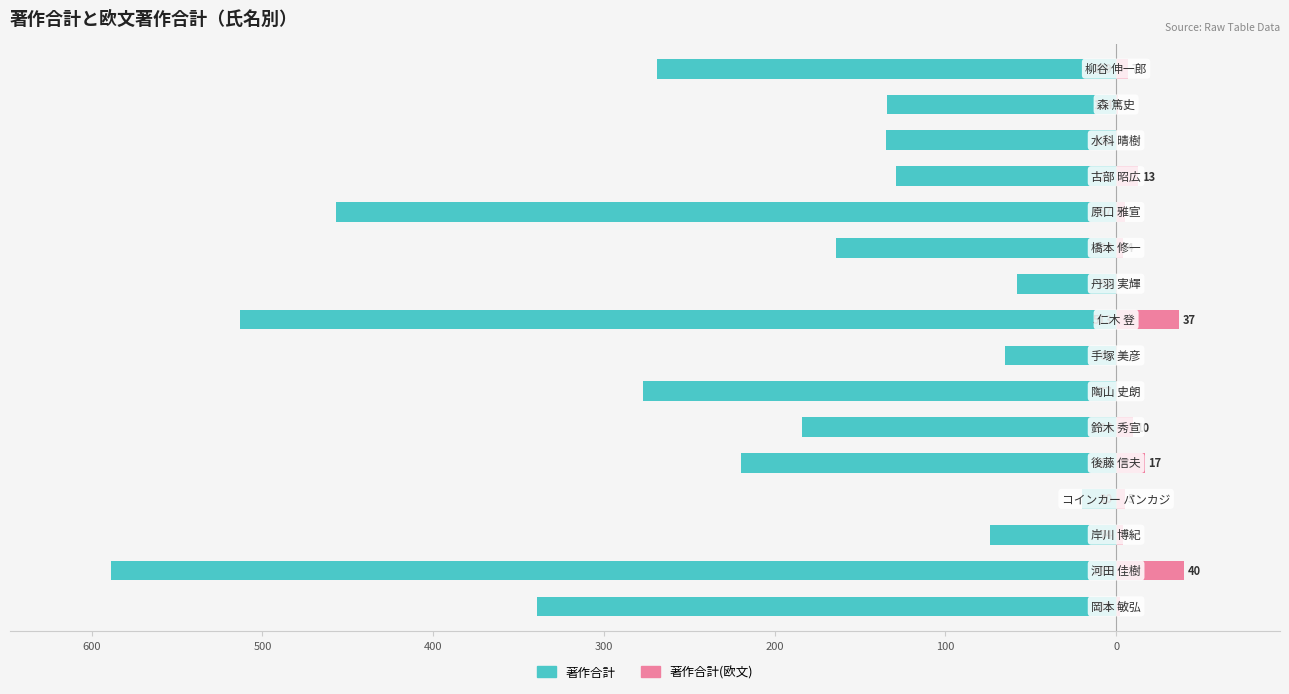

How many bars are there in each group?

2